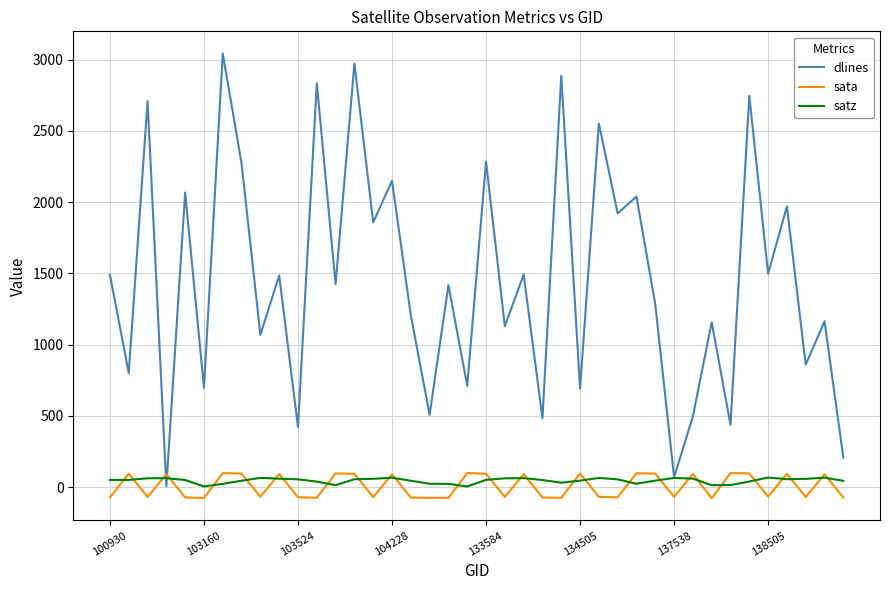

At how many categories does at least one series exceed 597?

32